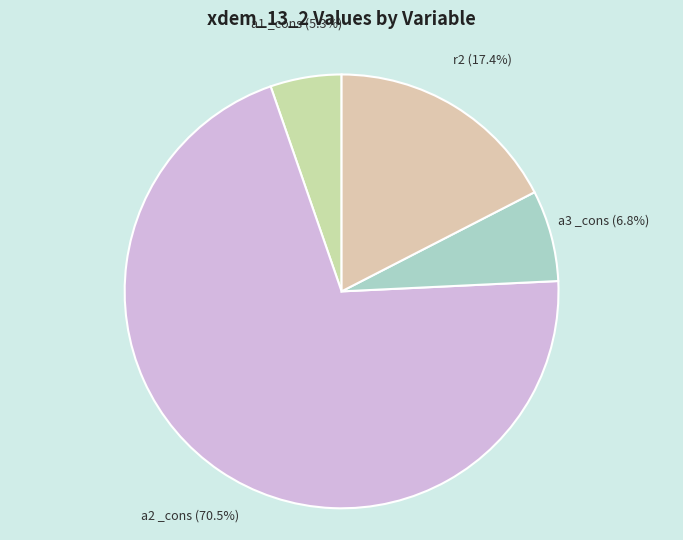

To the nearest percent, what is the difference between the a2 _cons and a1 _cons slice percentages?

65%